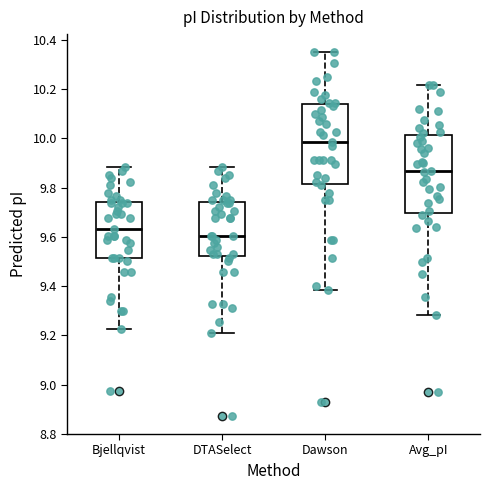

Where does the median line of the box for Avg_pI sit on the y-axis? The values are not printed on the chart, so give them approximately, as read against the axis.

9.86